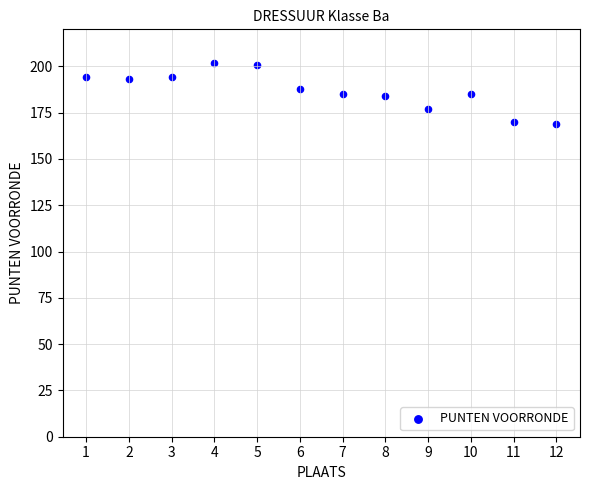

What is the average Y value?

187